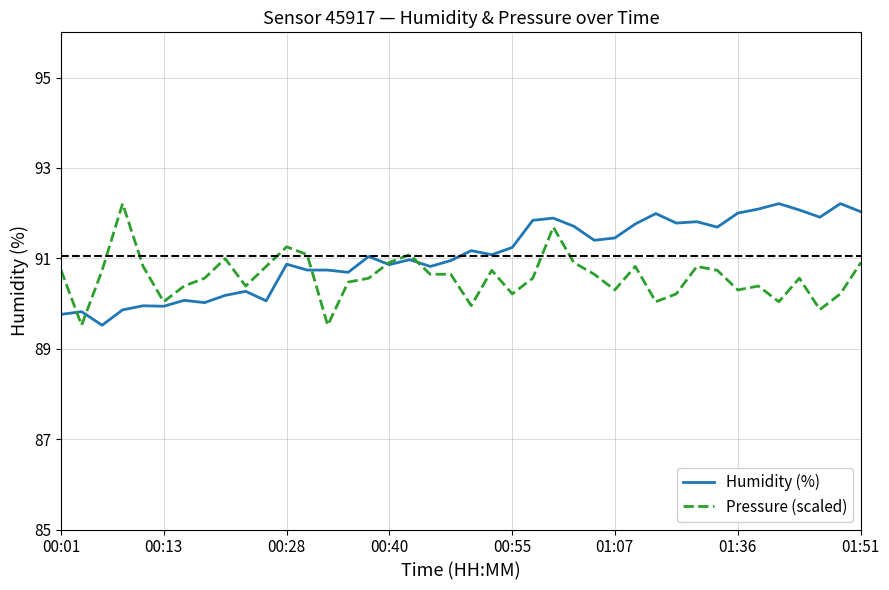

Which series has the largest total across all categories?

Humidity (%)